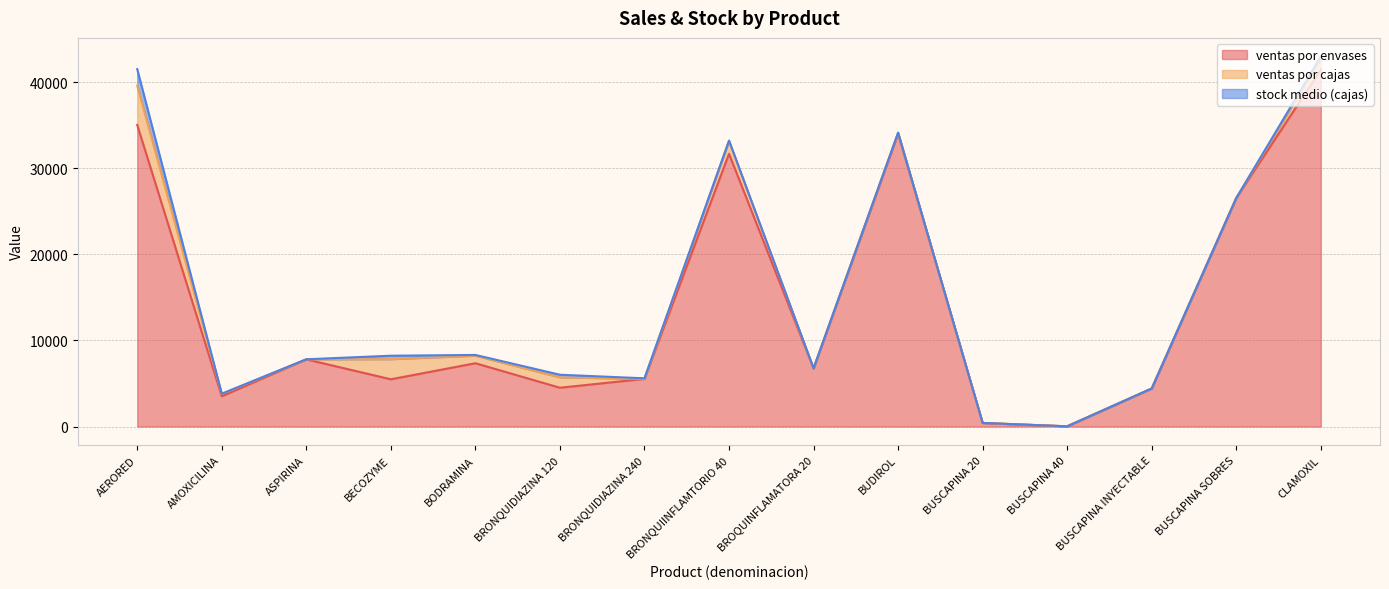

At which category is the sum across all series the highest?

CLAMOXIL